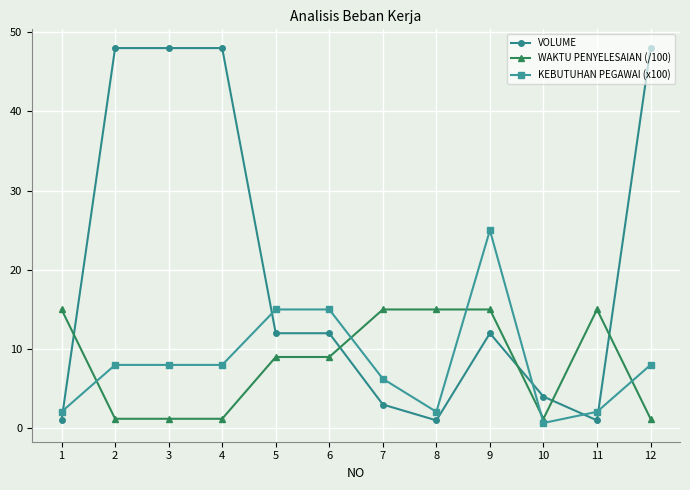

How many lines are shown in the chart?

3